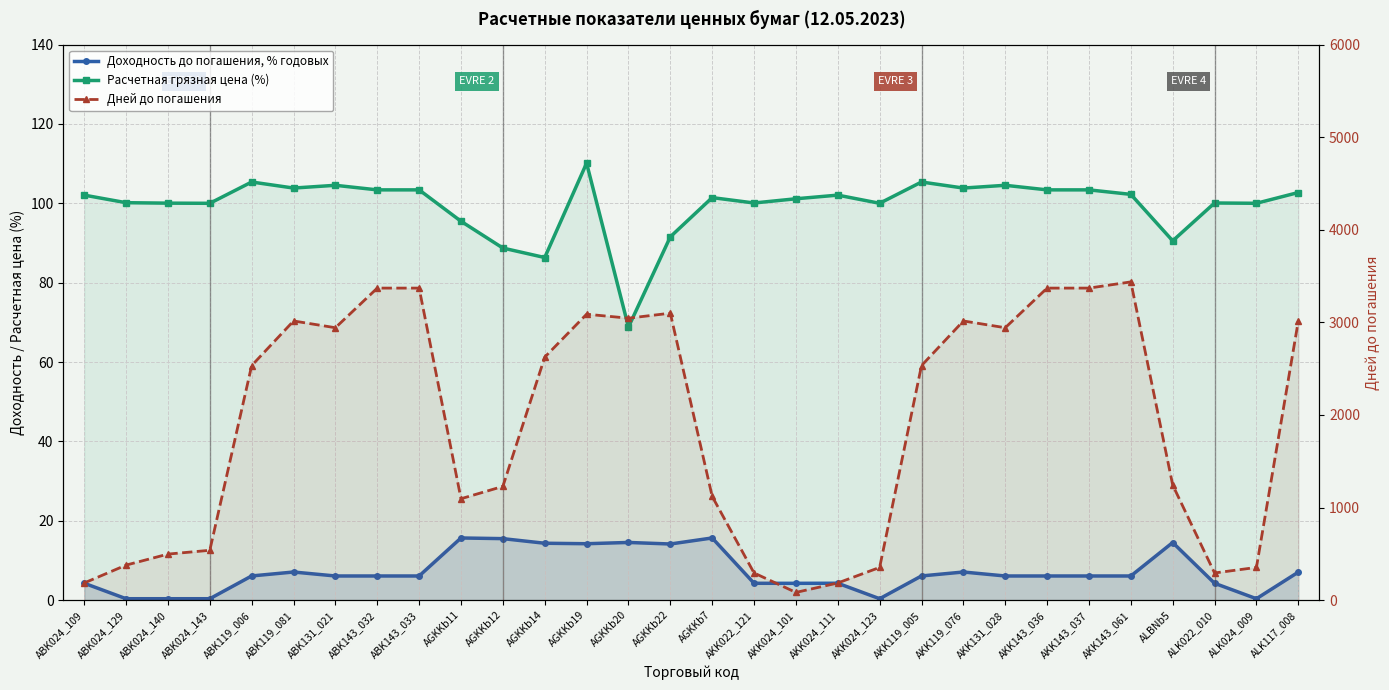

What is the difference between the second highest and second lowest values in the Расчетная грязная цена (%) series?

19.0